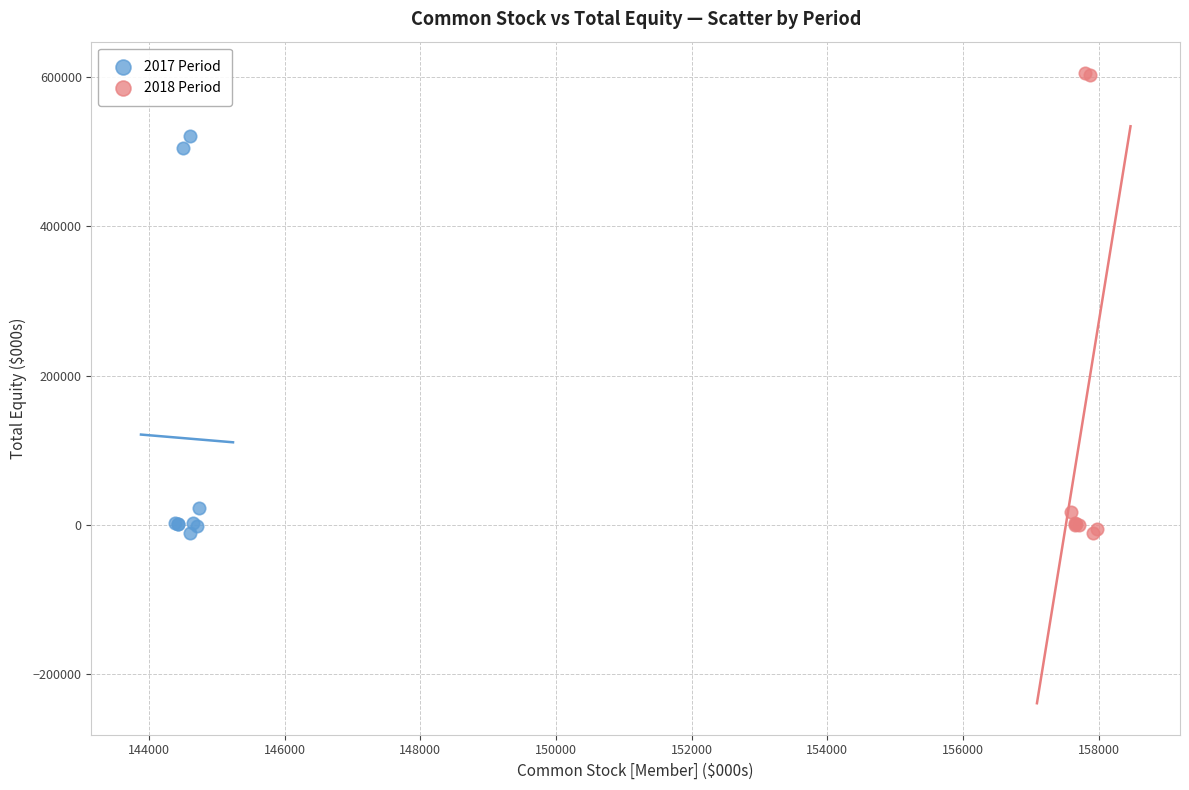

Which series contains the highest Y value?

2018 Period